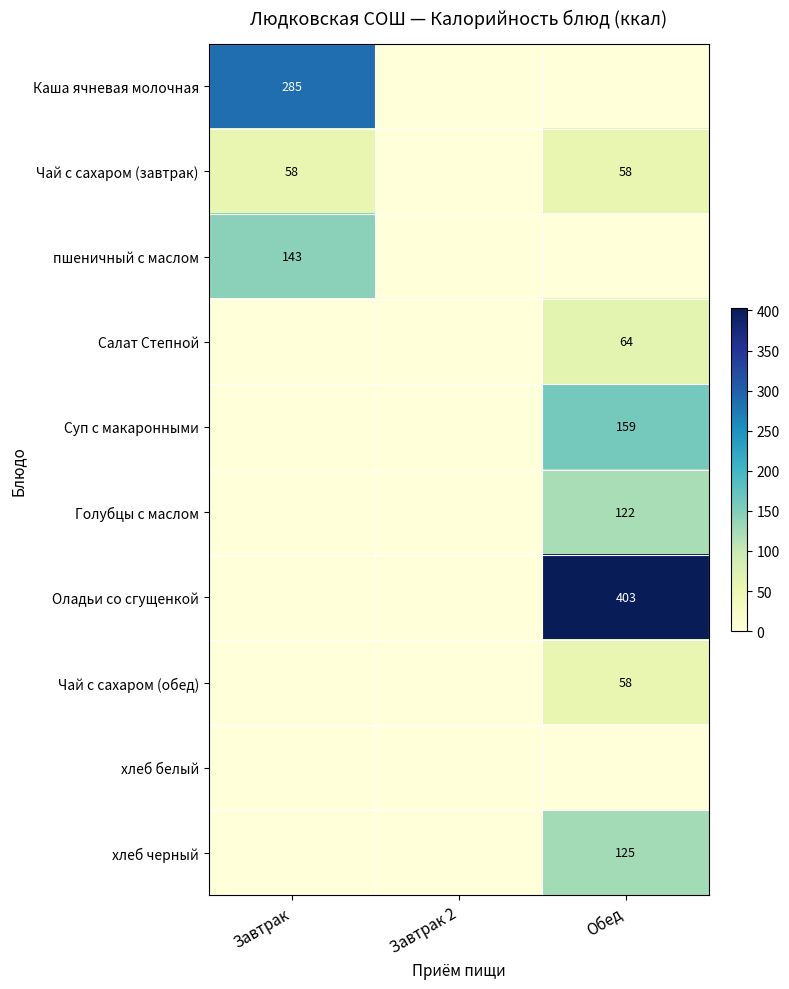

The Чай с сахаром (завтрак) series shows 58 at Обед. True or false?

True